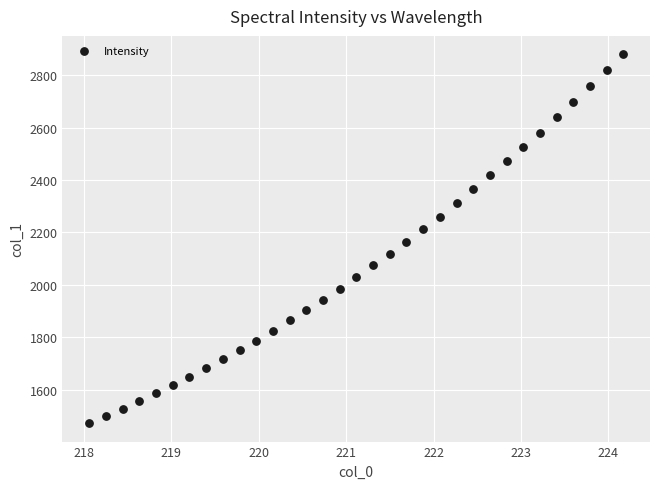

What is the range of Y values (max minus min)?

1407.6